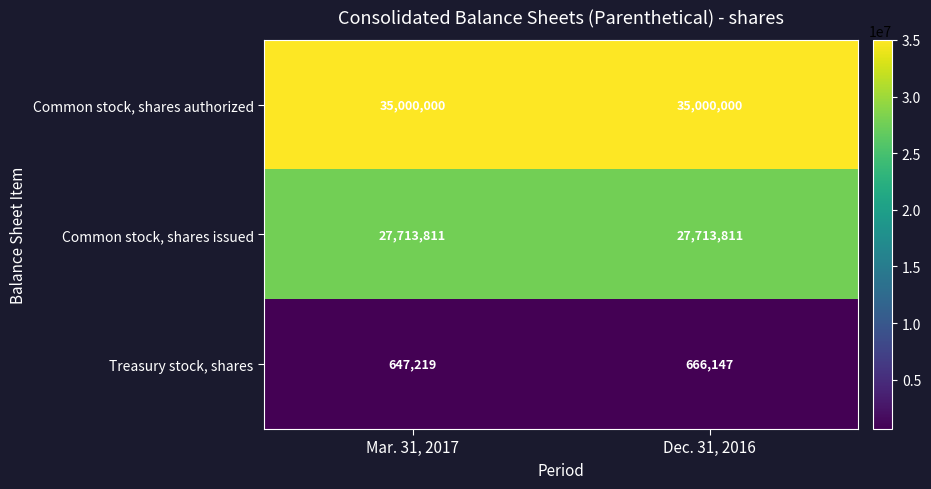

Rank the series by their average value, from lowest to highest.

Treasury stock, shares, Common stock, shares issued, Common stock, shares authorized